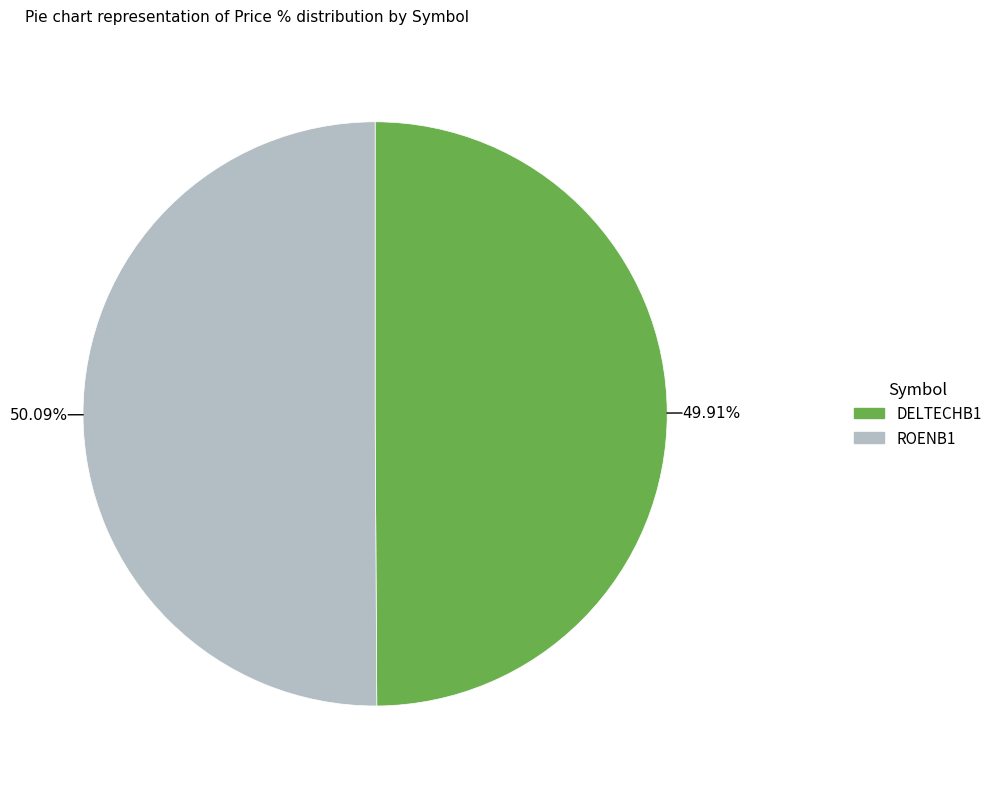

Is there any slice that represents more than half of the pie?

Yes